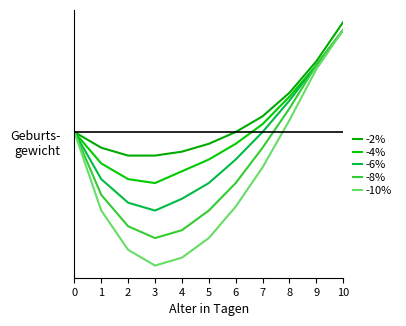

Is the value of -10% at 5 greater than the value of -2% at 2?

No